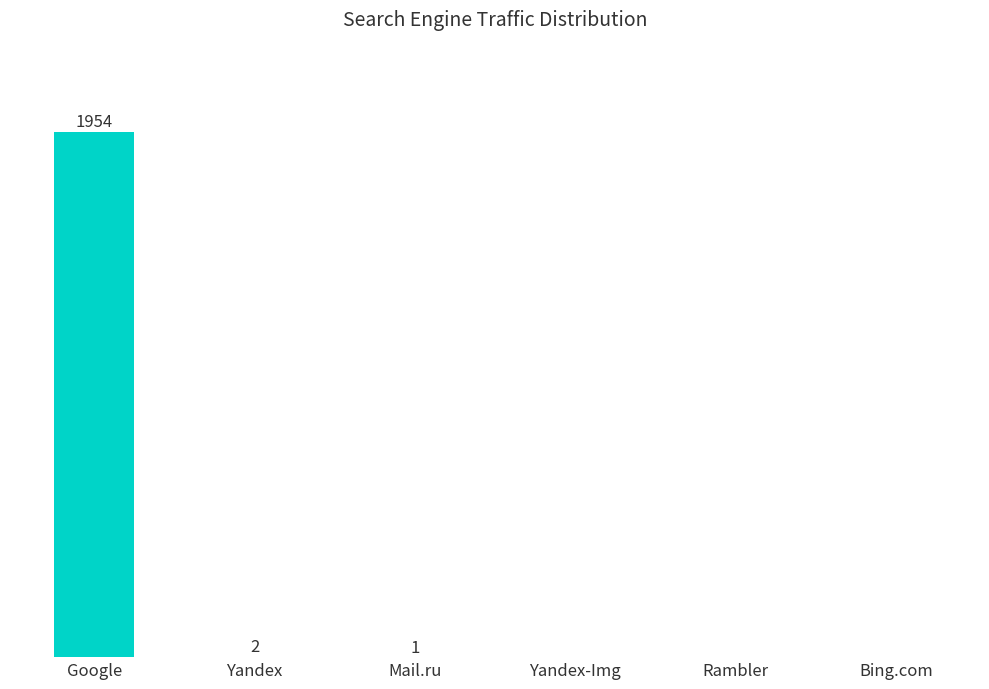

At which label does the data first exceed 1?

Google